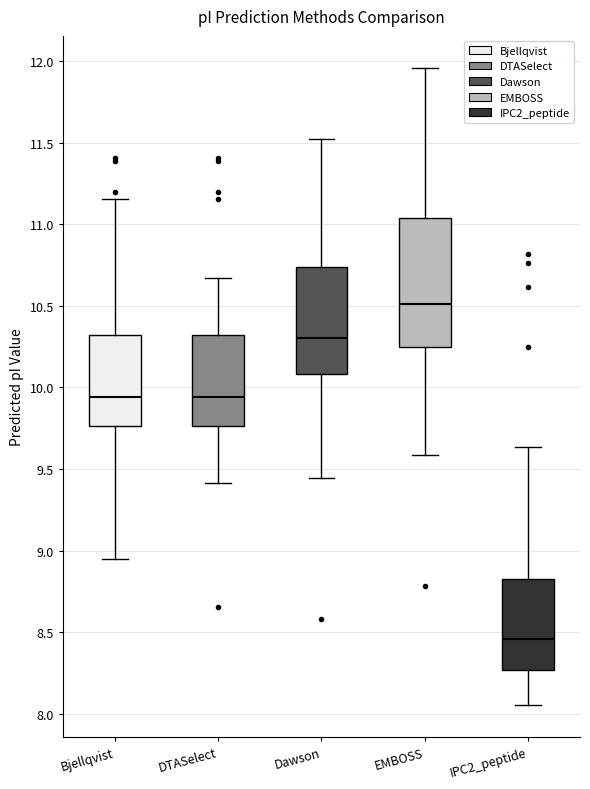

Where does the upper whisker of the box for IPC2_peptide end on the y-axis? The values are not printed on the chart, so give them approximately, as read against the axis.

9.65